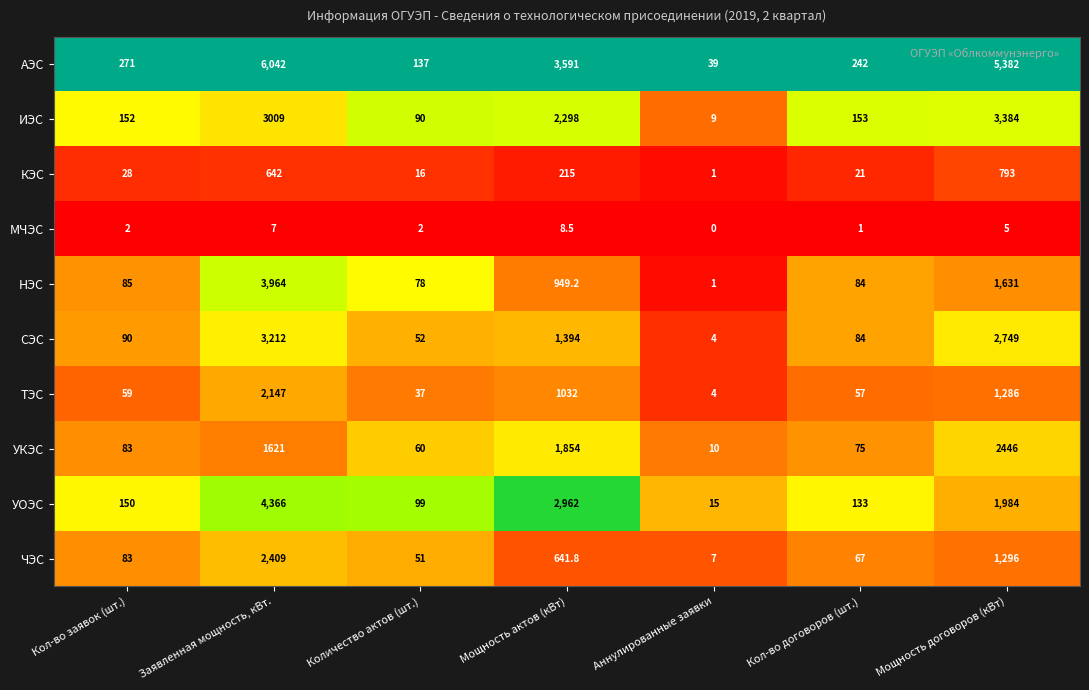

What is the difference between the highest and lowest values at Заявленная мощность, кВт.?

6035.0